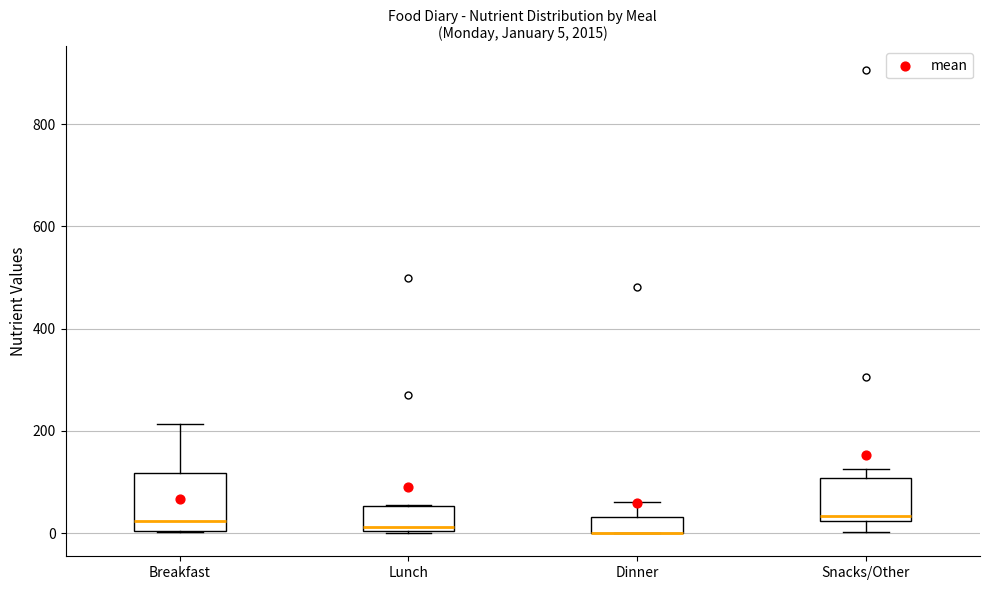

Which box is the tallest, from its lower edge to its upper edge?

Breakfast